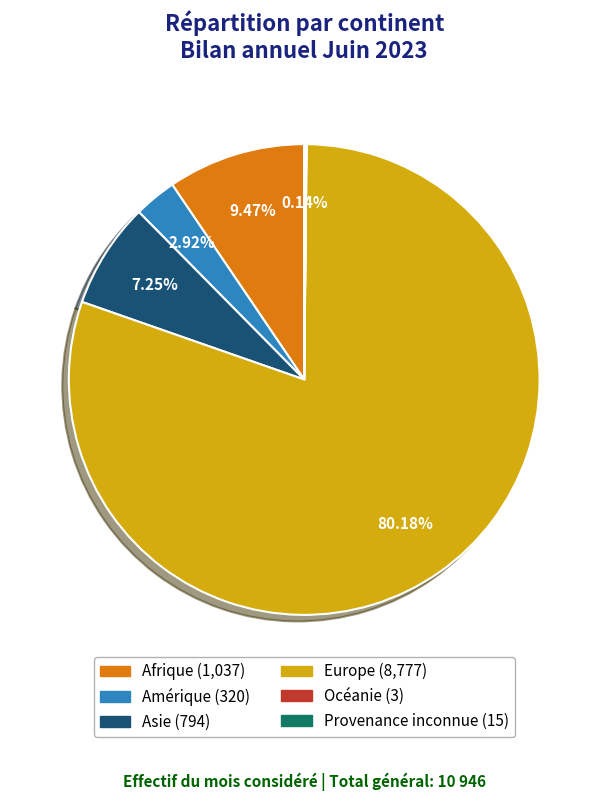

The Asie slice represents 7% of the pie. True or false?

True